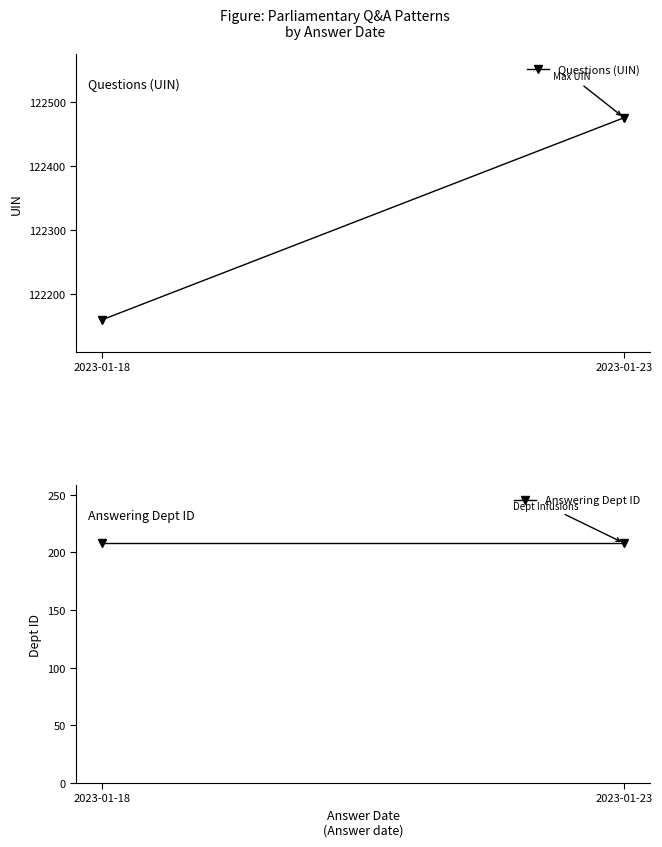

What is the smallest value displayed?

208